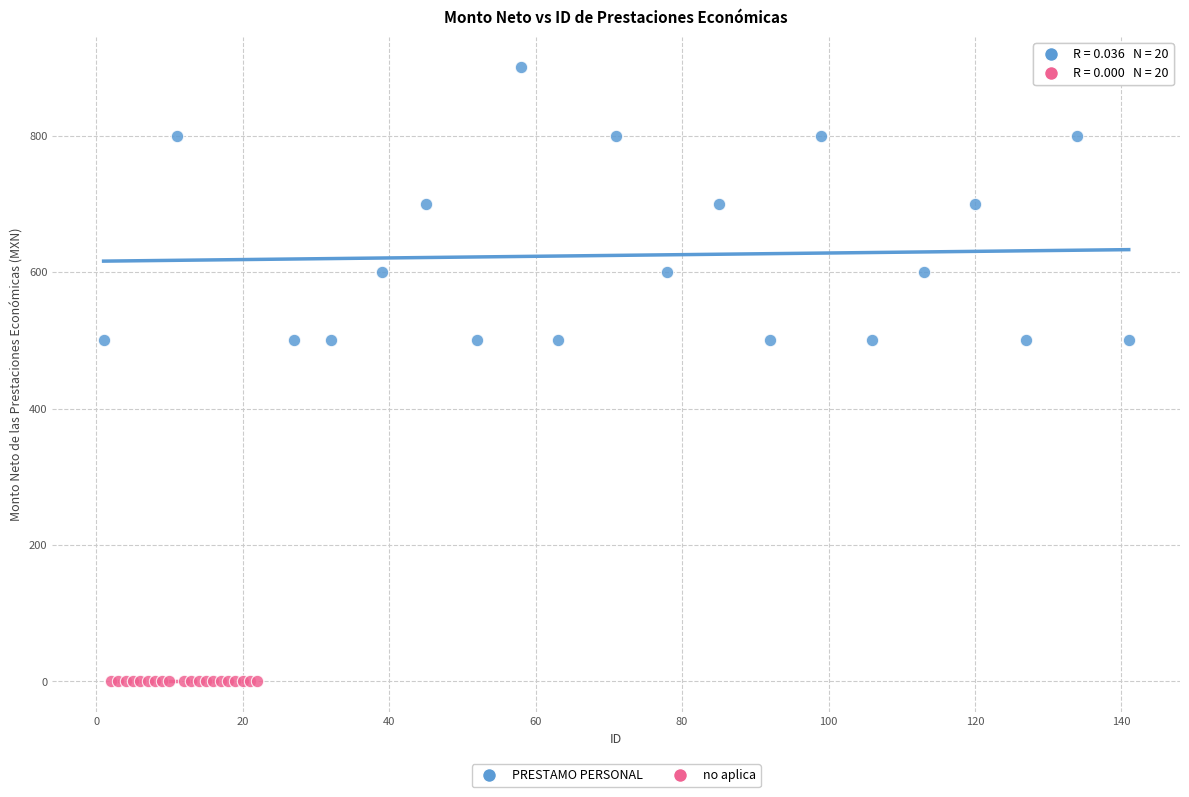

Which series contains the lowest Y value?

no aplica